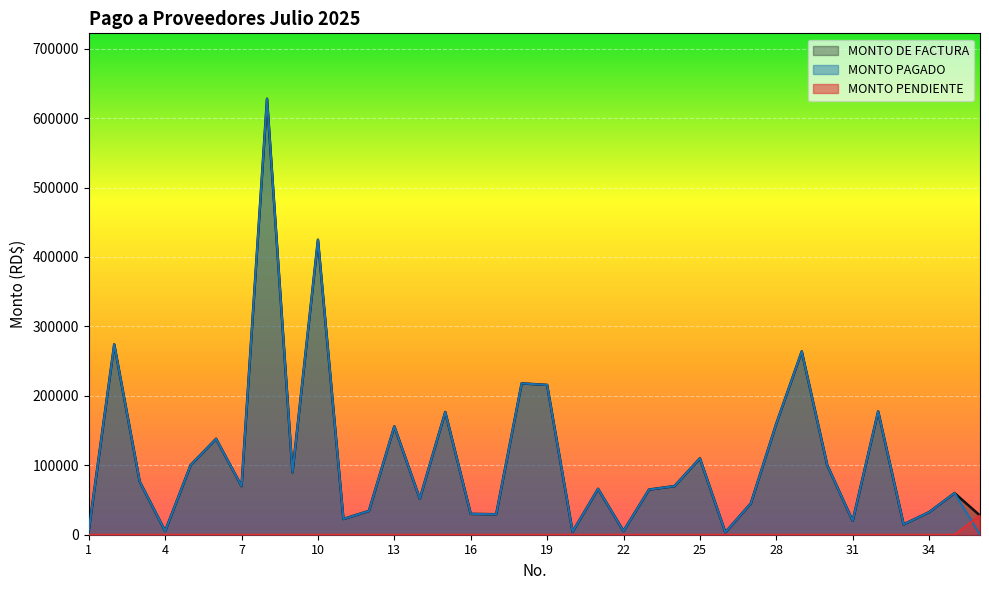

At which category is the sum across all series the highest?

8